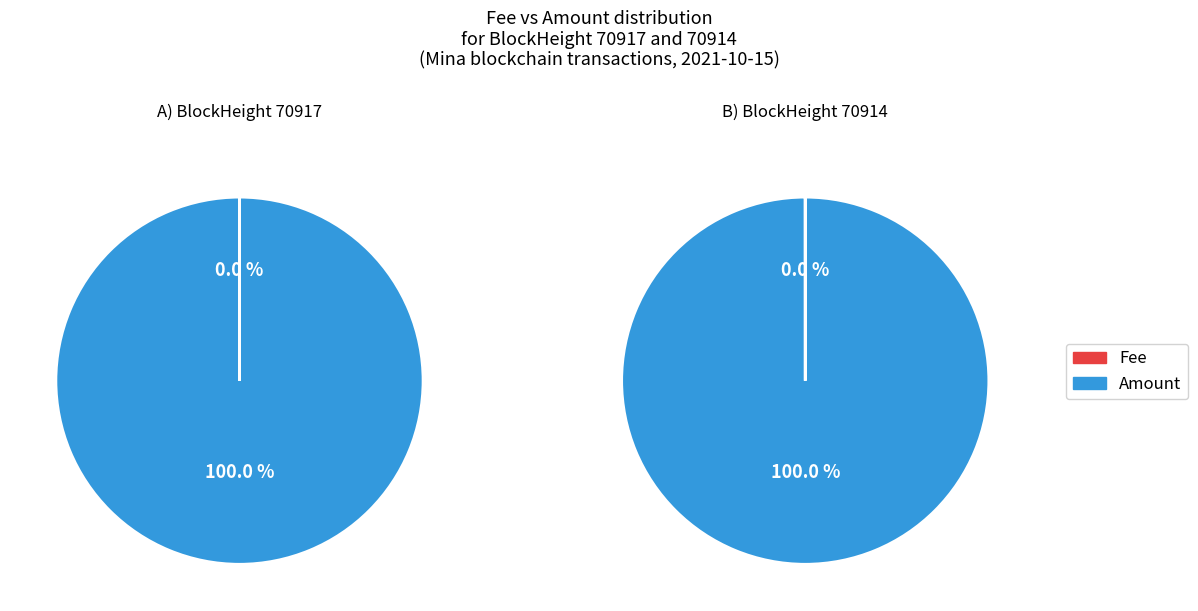

True or false: 0 accounts for 0% of the total.

True